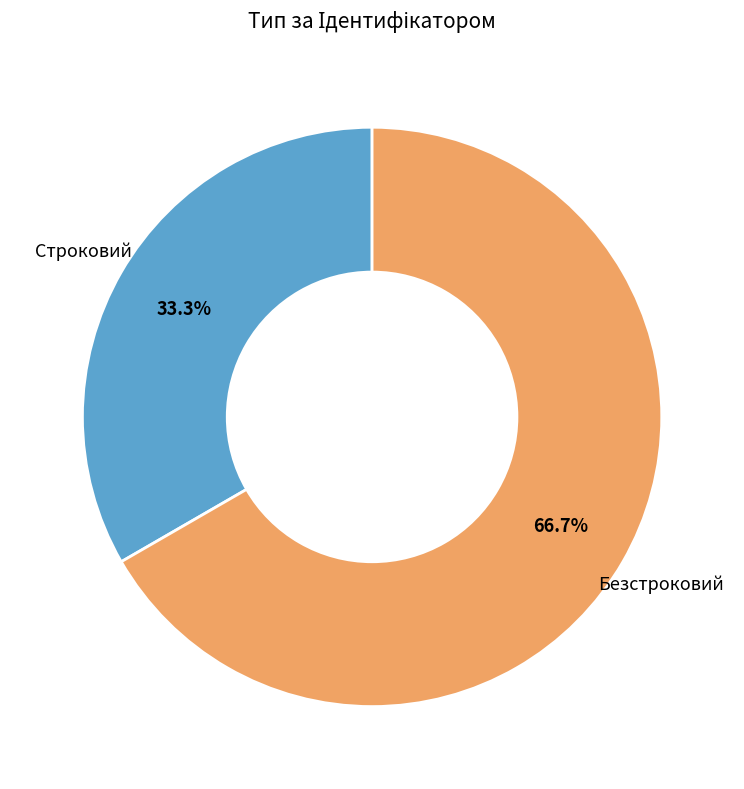

Rank the categories by value from highest to lowest.

Безстроковий, Строковий